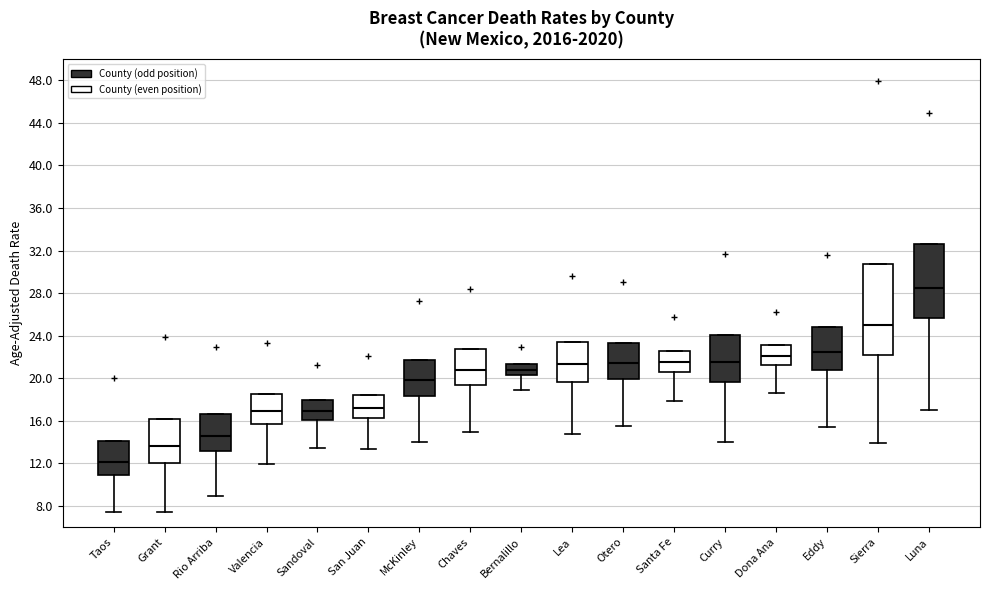

Which box's median line is the highest?

Luna